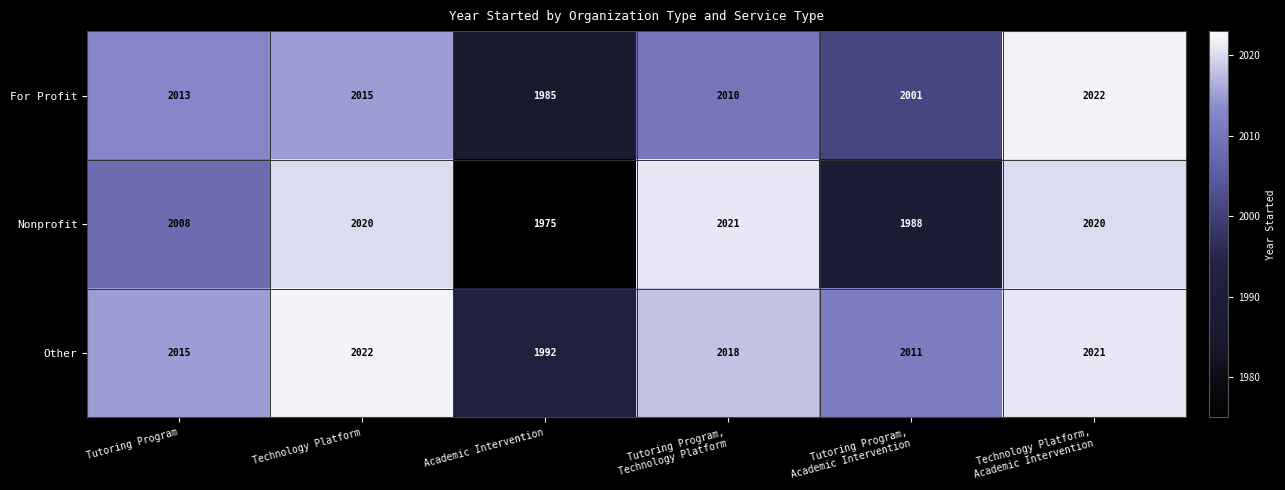

List the series in order of their overall mean, highest first.

Other, For Profit, Nonprofit